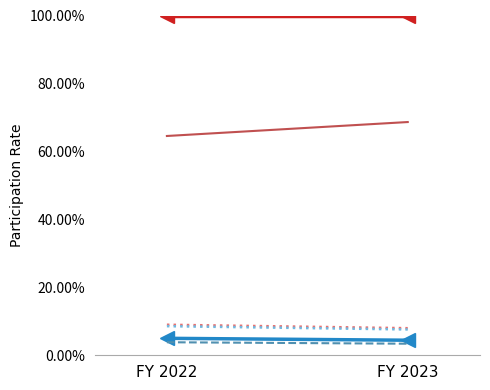

Is the value of Заработная плата at FY 2022 greater than the value of Общегосударственные вопросы at FY 2023?

No